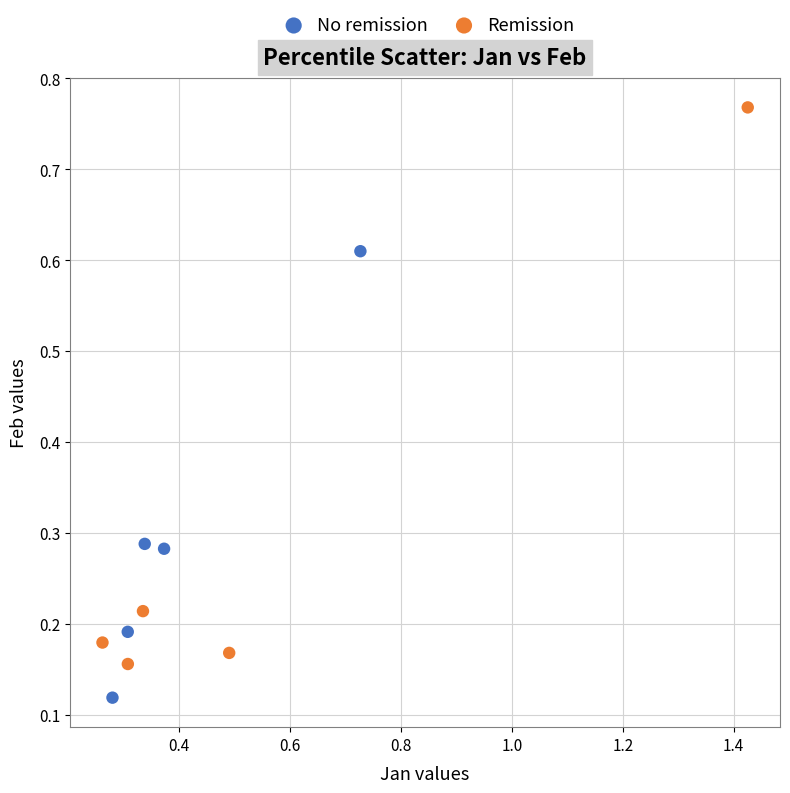

Which series has the widest spread of Y values?

Remission